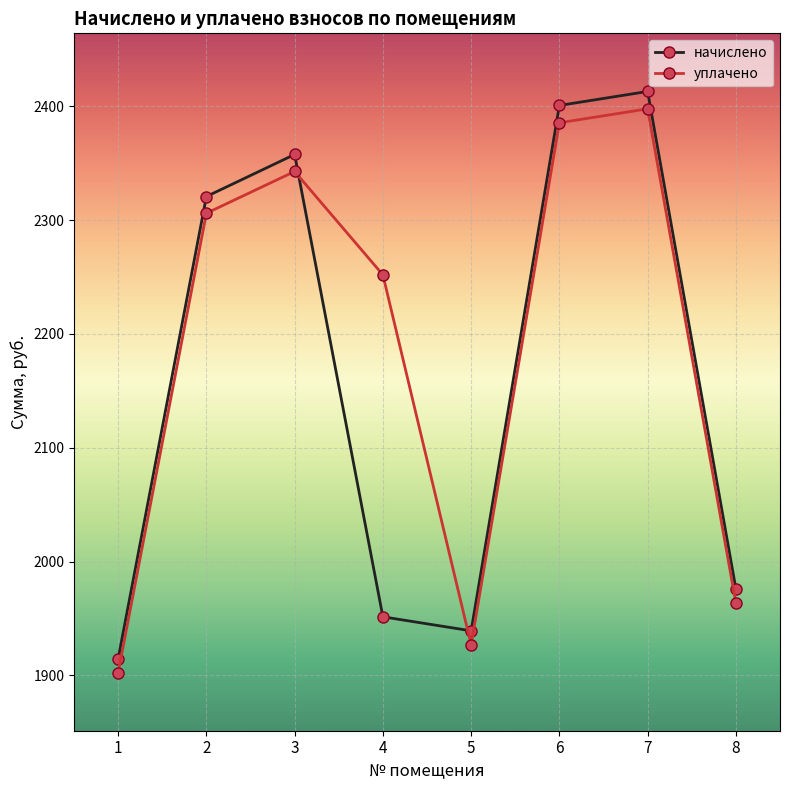

True or false: начислено and уплачено cross at least once.

True